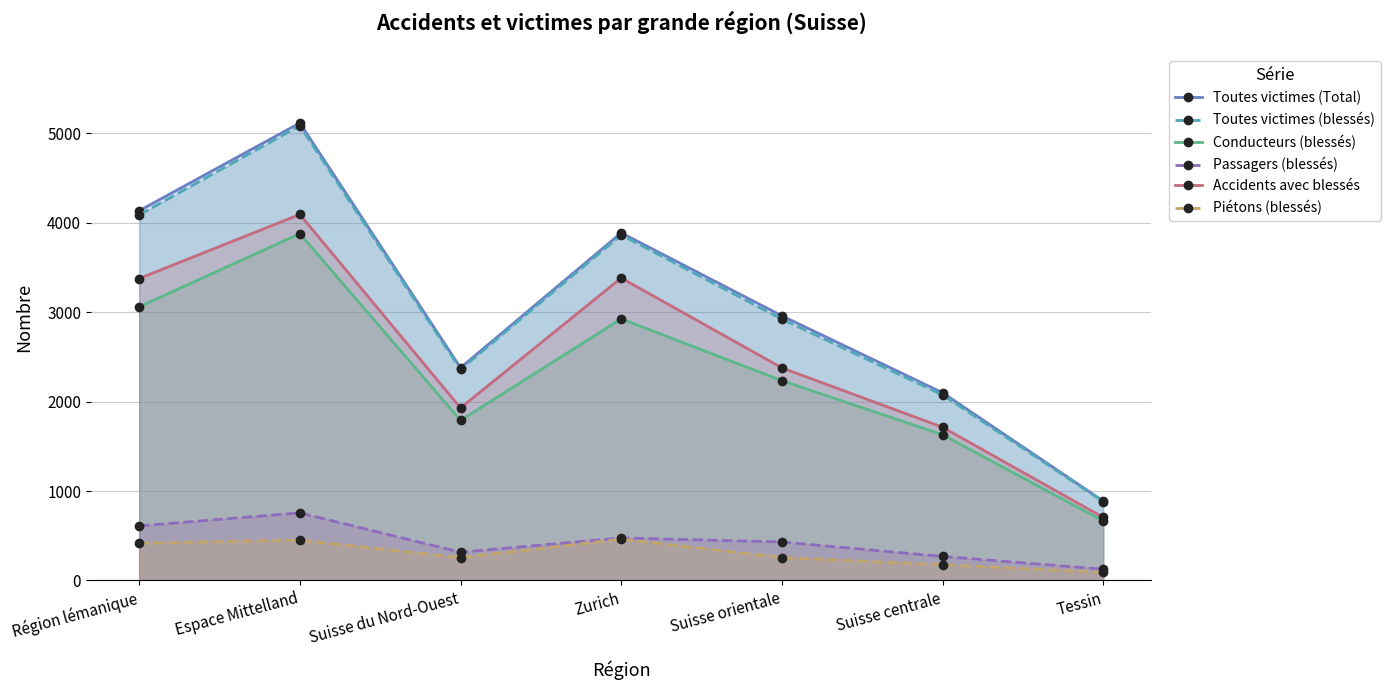

Reading right to left, transcribe all the data shown in this chart.

Toutes victimes (Total): 888	2100	2960	3888	2379	5117	4135
Toutes victimes (blessés): 882	2075	2923	3864	2361	5086	4089
Conducteurs (blessés): 665	1630	2235	2926	1790	3879	3061
Passagers (blessés): 126	269	431	476	316	756	611
Accidents avec blessés: 706	1714	2378	3383	1930	4094	3377
Piétons (blessés): 91	176	257	462	255	451	417